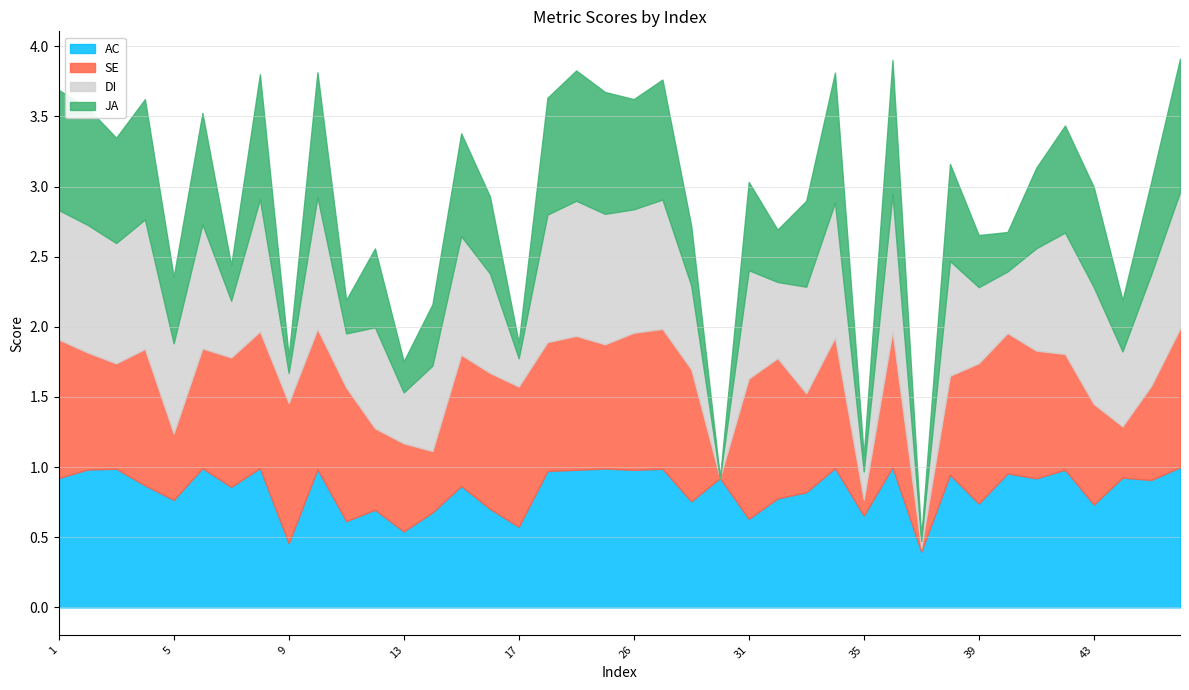

At how many categories does at least one series exceed 0?

40